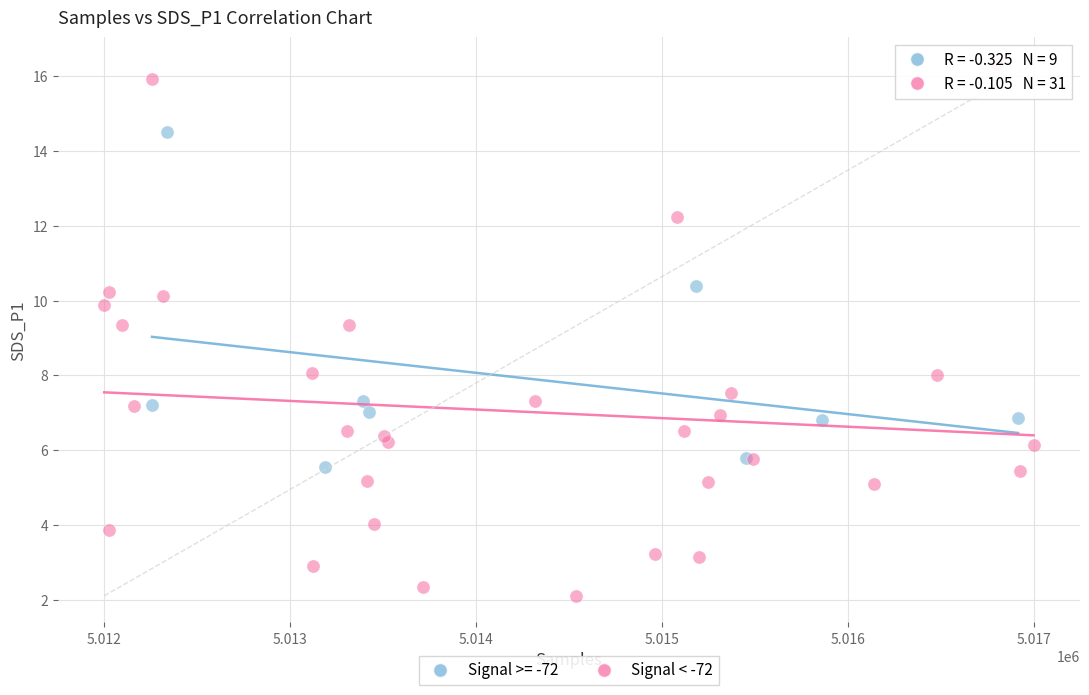

Which series has the widest spread of Y values?

Signal < -72